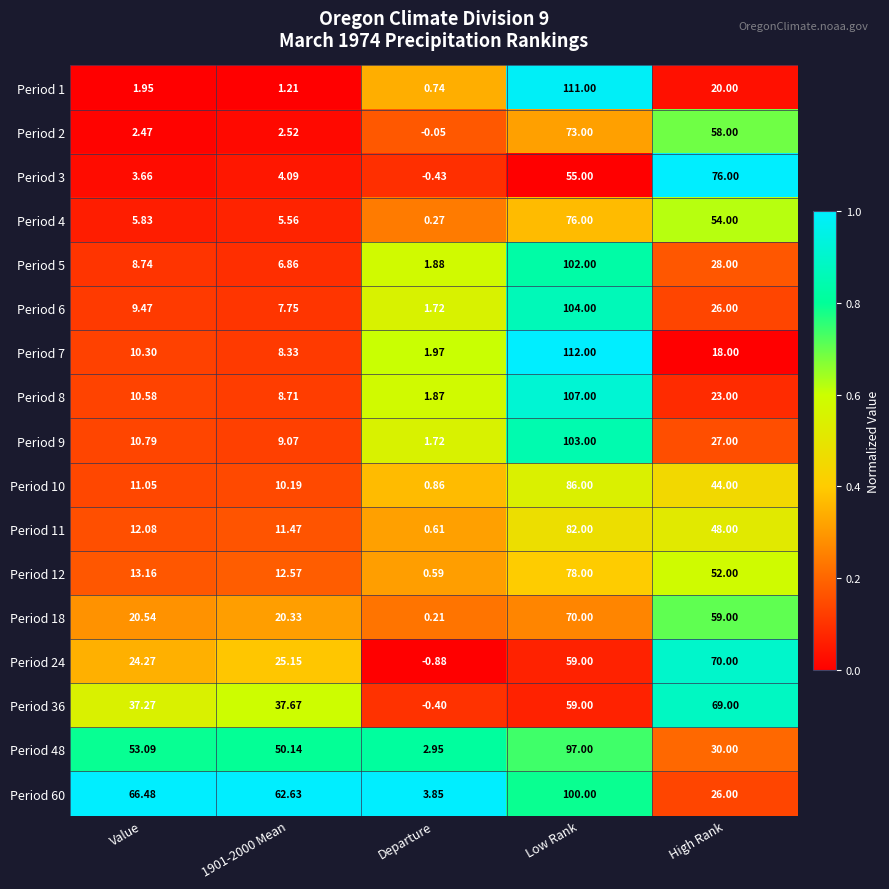

What is the difference between the highest and lowest values at Departure?

4.7